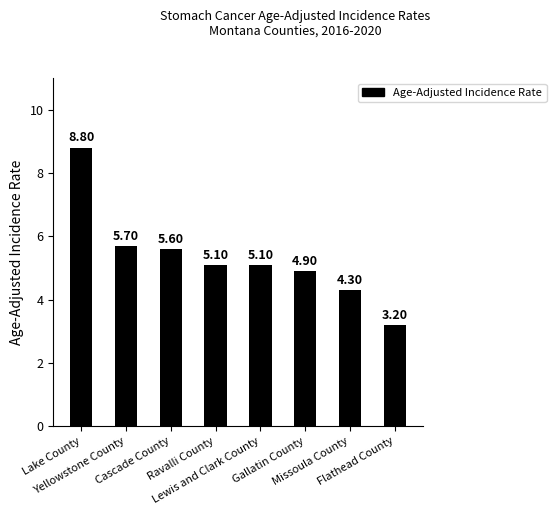

Reading left to right, what are all the values shown in this chart?

8.8	5.7	5.6	5.1	5.1	4.9	4.3	3.2